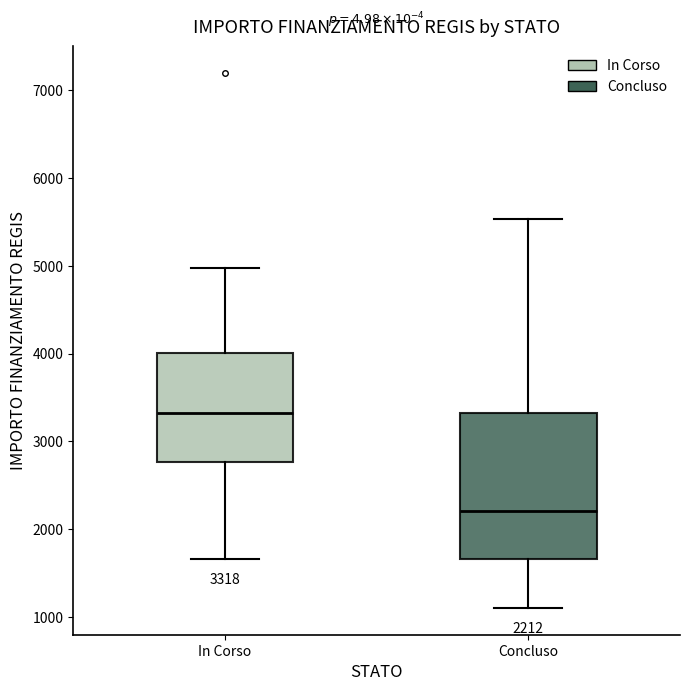

Comparing the boxes themselves (not the whiskers), which one is the tallest?

Concluso